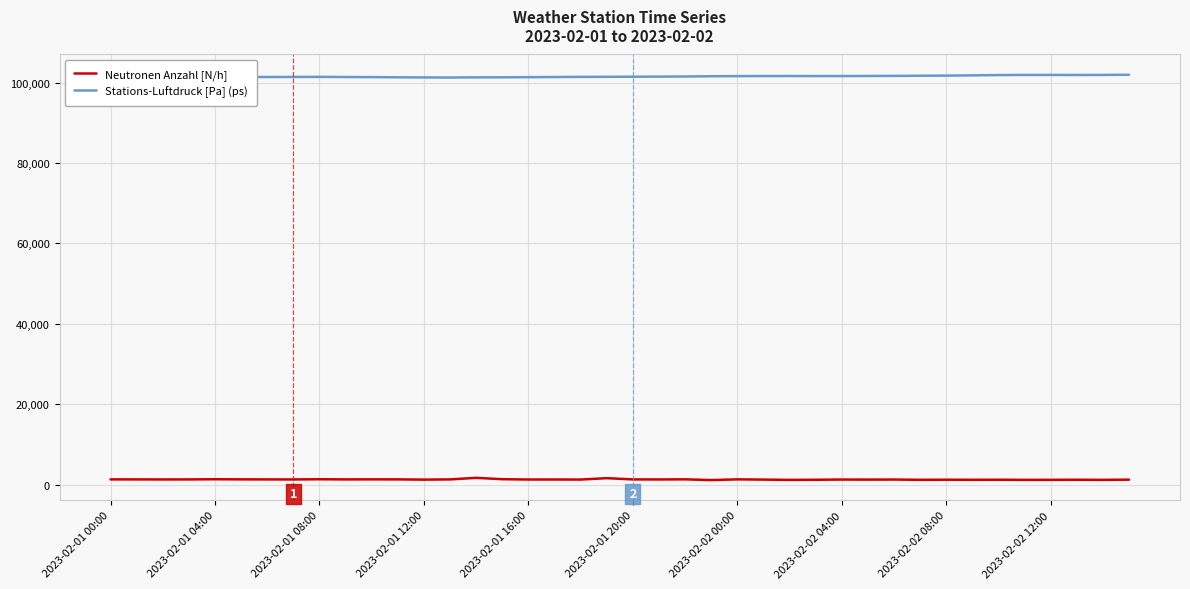

True or false: Neutronen Anzahl [N/h] and Stations-Luftdruck [Pa] (ps) cross at least once.

False